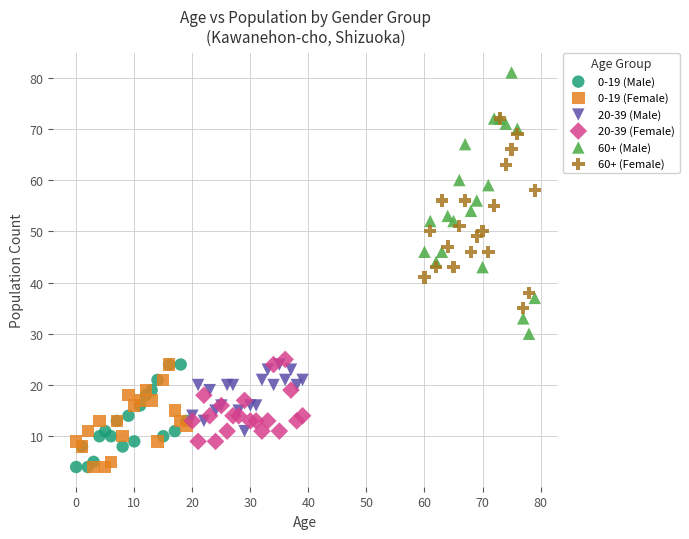

Which series has the largest Y range (max minus min)?

60+ (Male)